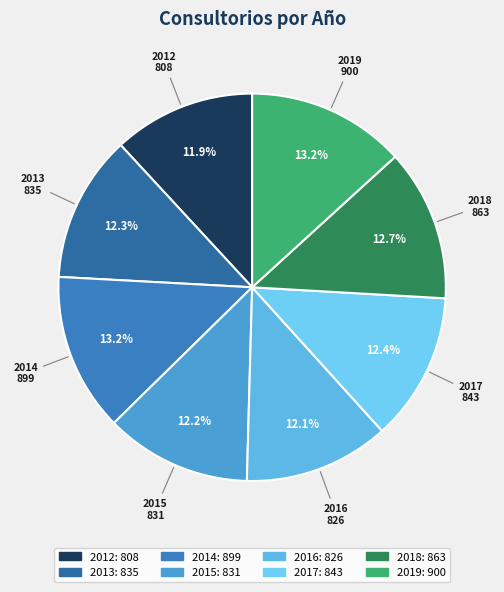

Between 2019 and 2016, which is larger?

2019